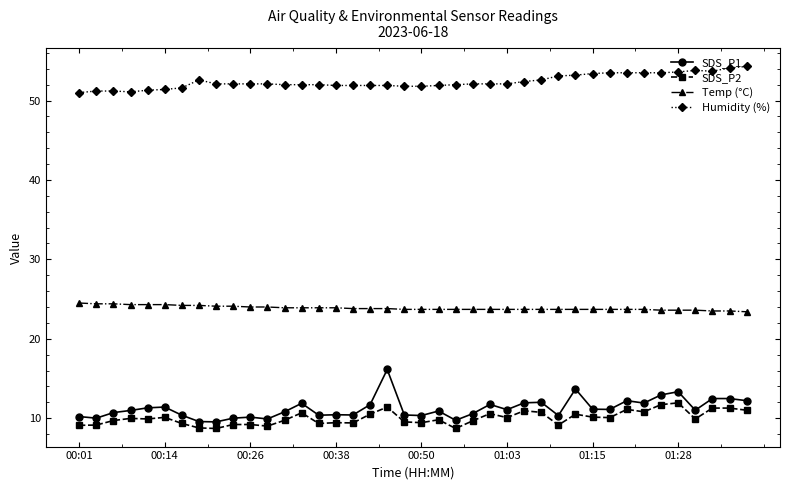

What is the difference between the second highest and second lowest values in the Humidity (%) series?

3.0